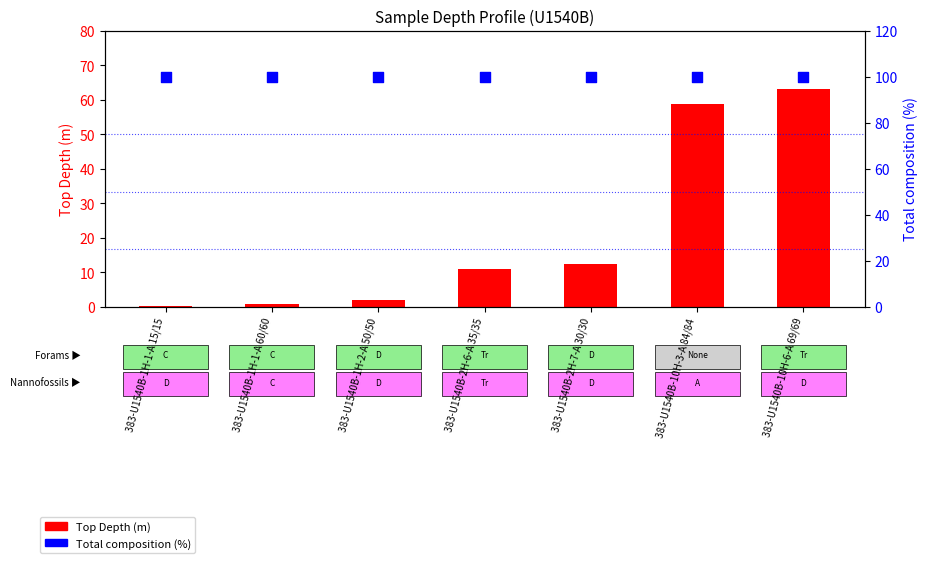

At which category is the sum across all series the highest?

383-U1540B-10H-6-A 69/69